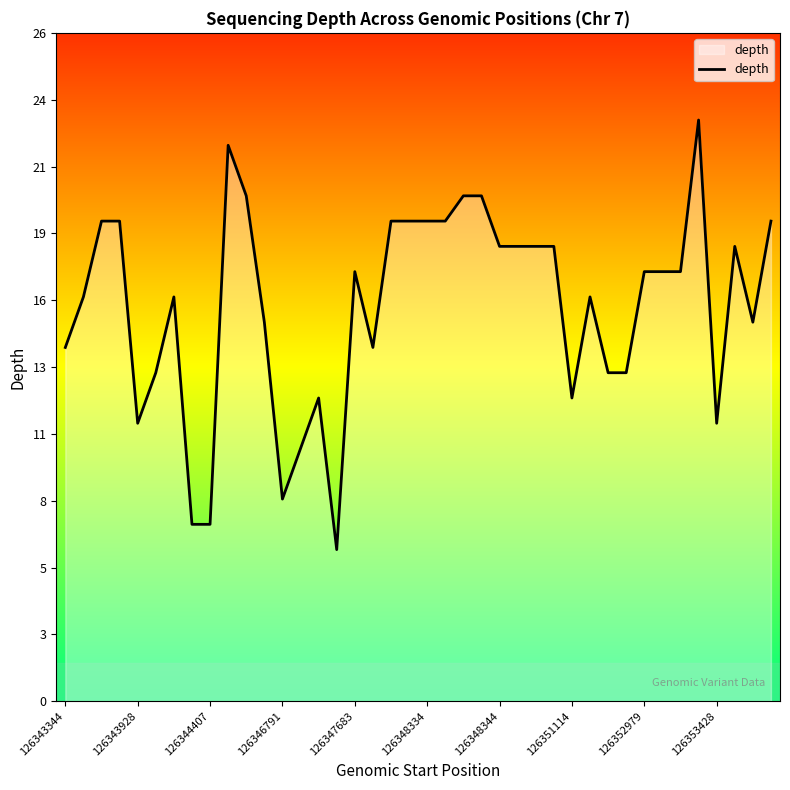

What is the difference between the second highest and second lowest values?

15